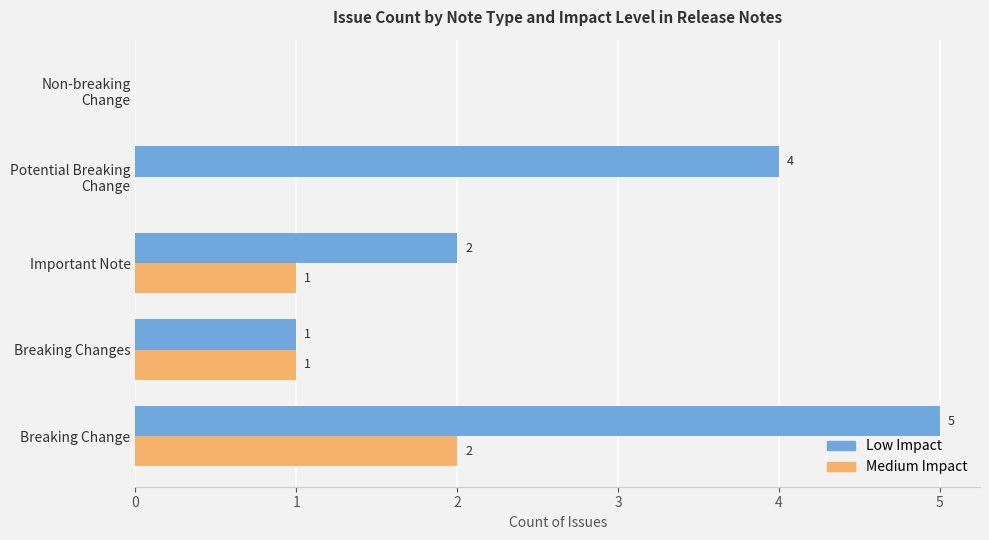

The Low Impact series shows 0 at Breaking Changes. True or false?

False